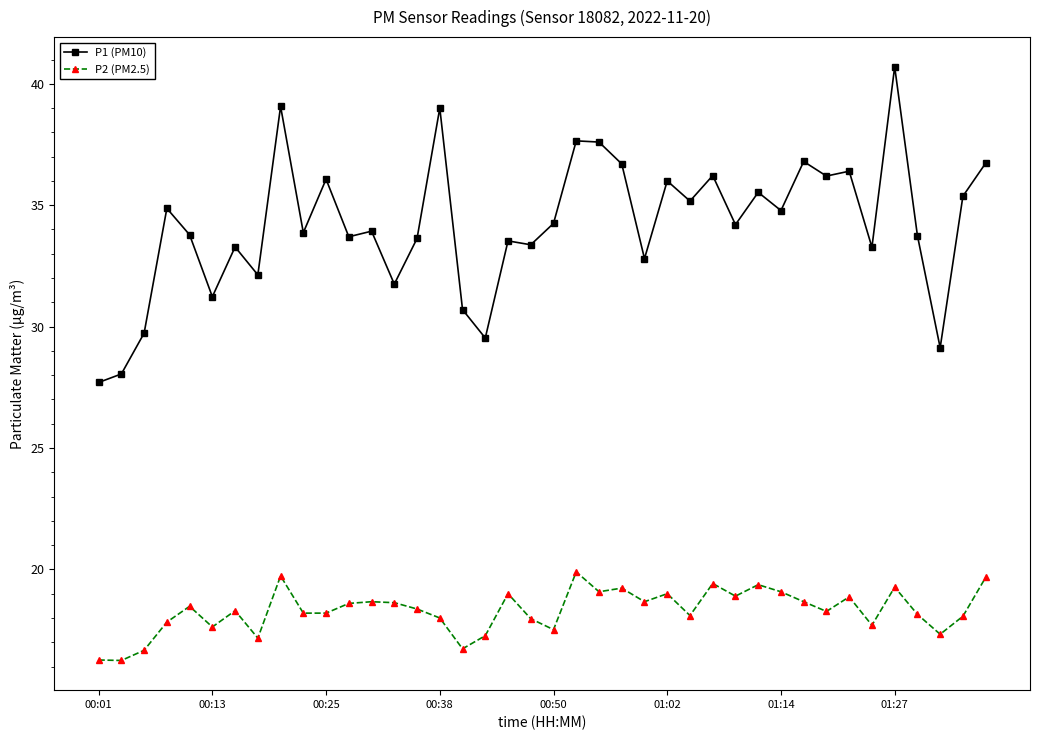

List the series in order of their overall mean, highest first.

P1 (PM10), P2 (PM2.5)